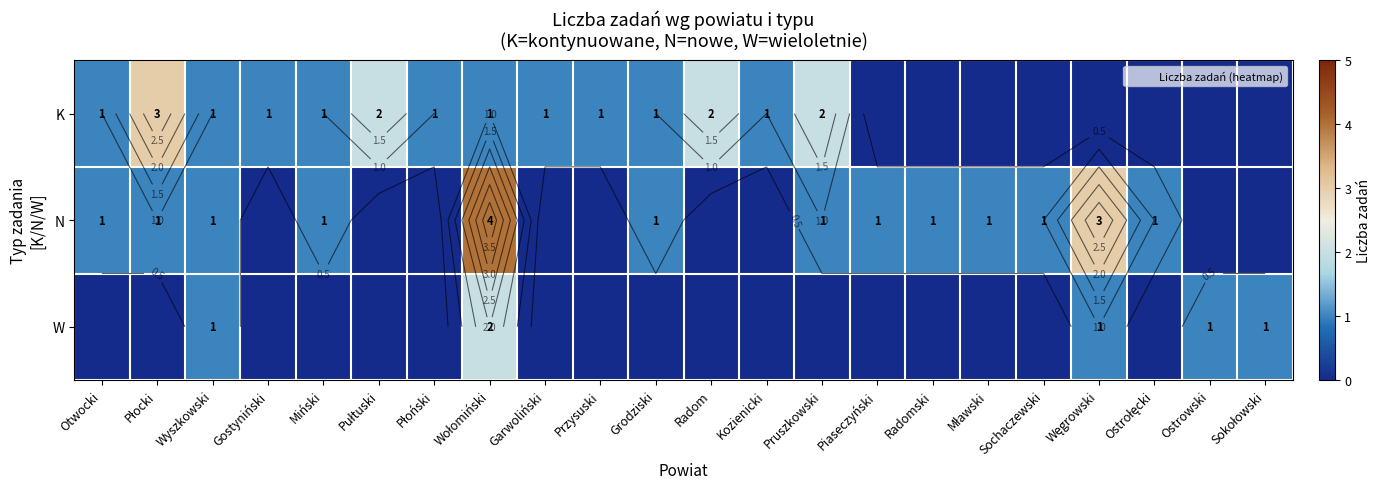

At which label does N reach its peak?

Wołomiński